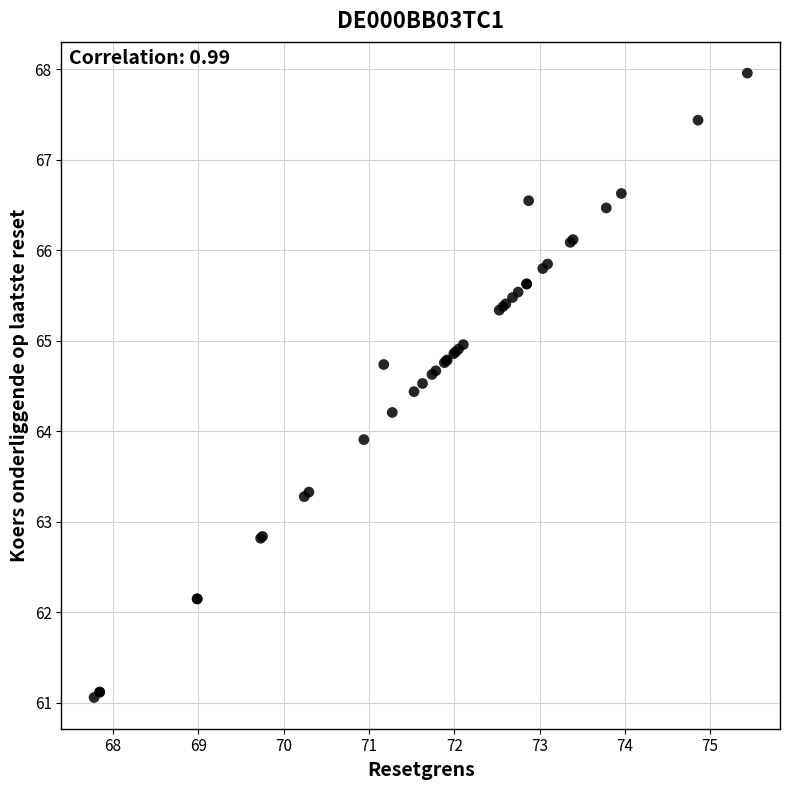

What Y value in the scatter plot is closest to 64?

63.9